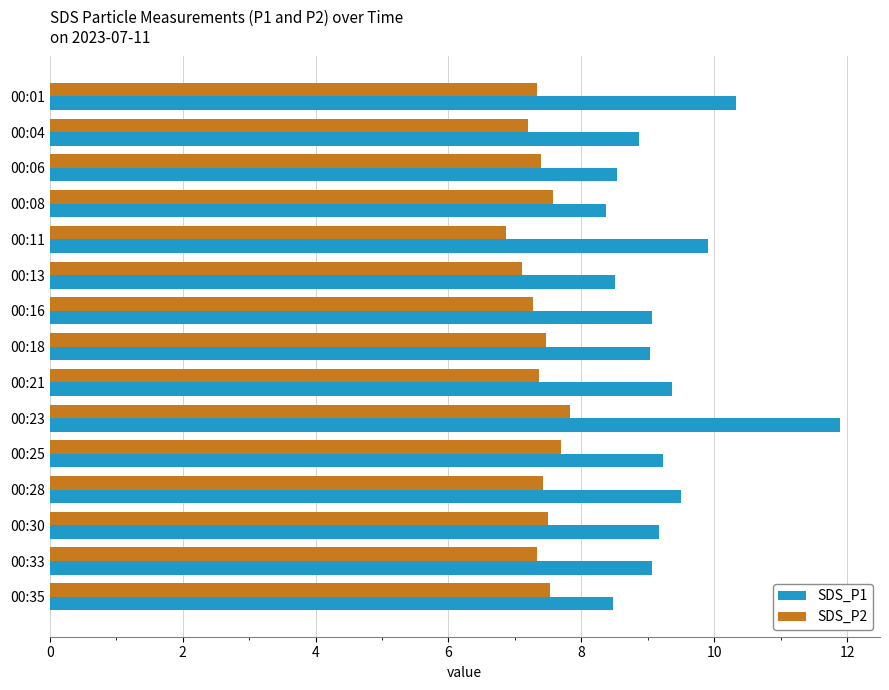

Read the SDS_P1 value at 00:04.

8.9